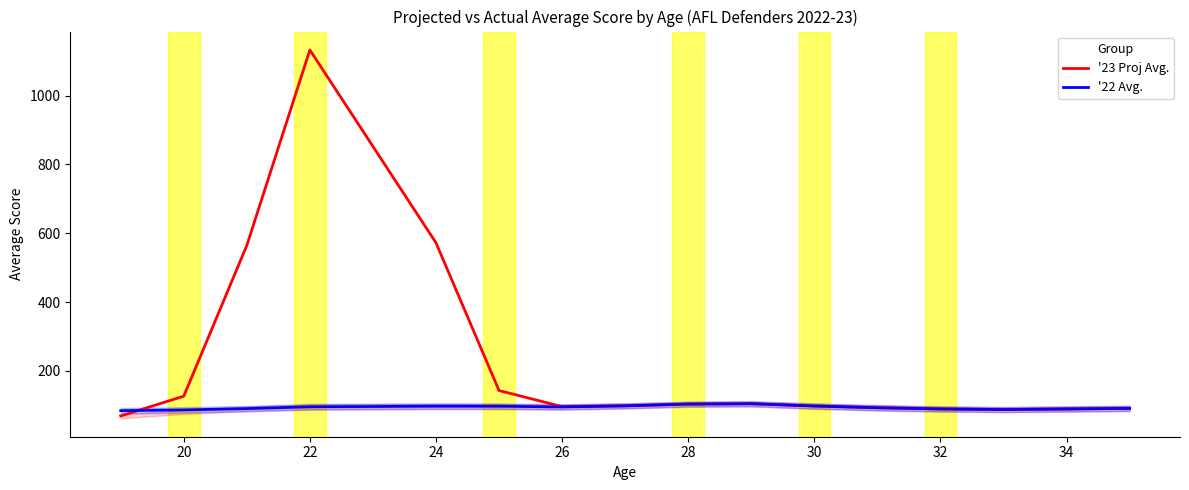

The '22 Avg. series shows 141.0 at 24. True or false?

False